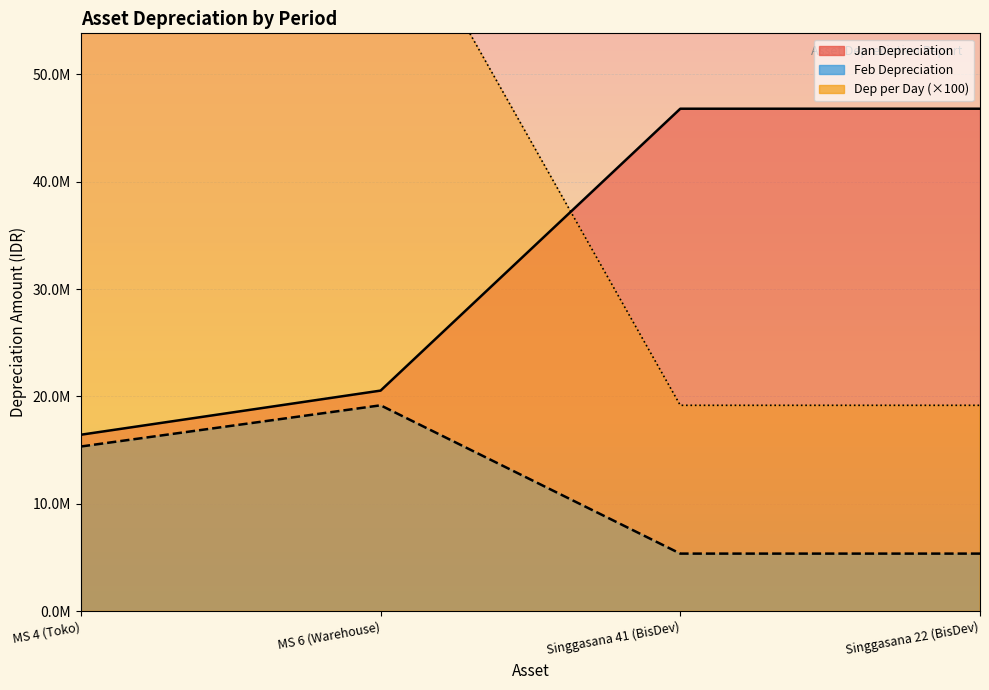

How many interior local peaks does the Depreciation per Day series have?

1